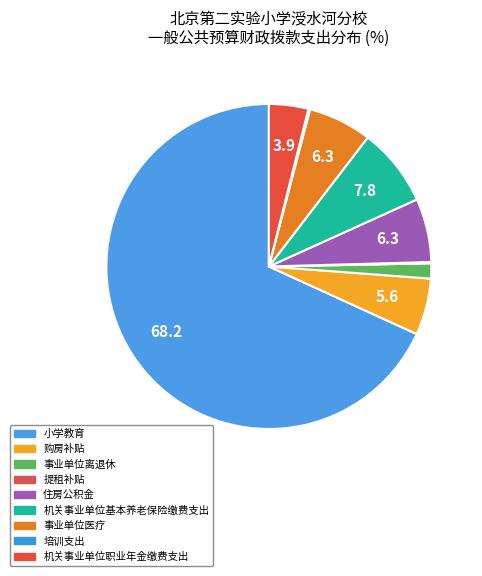

What is the ratio of the value at 事业单位离退休 to the value at 机关事业单位职业年金缴费支出?

0.4